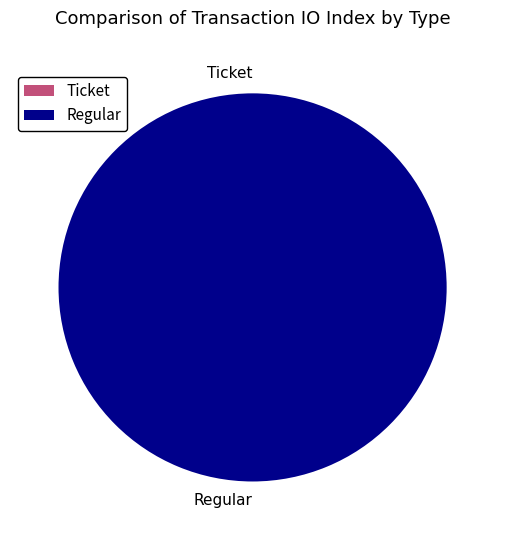

Rank the categories by value from highest to lowest.

Regular, Ticket